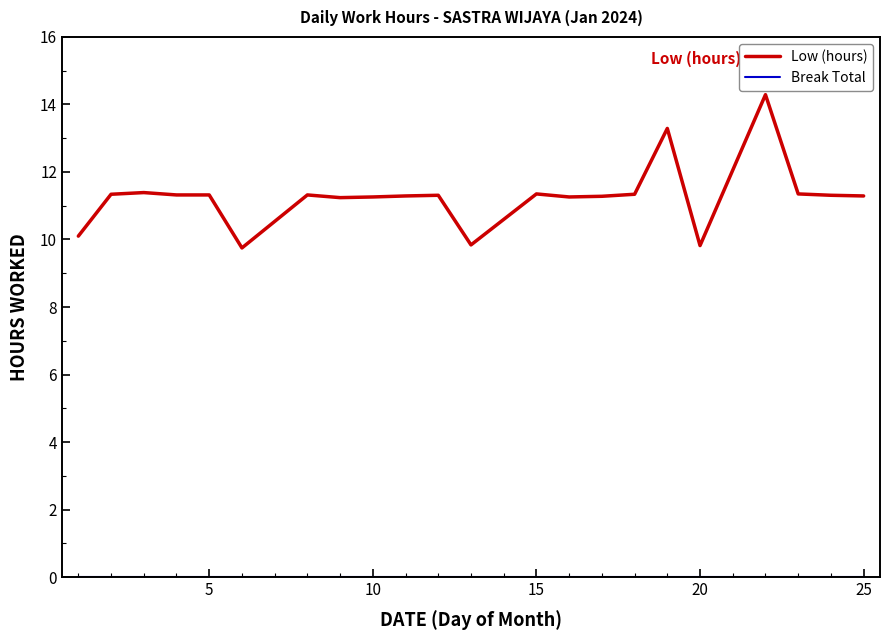

How many values in the Low (hours) series are below 11?

4